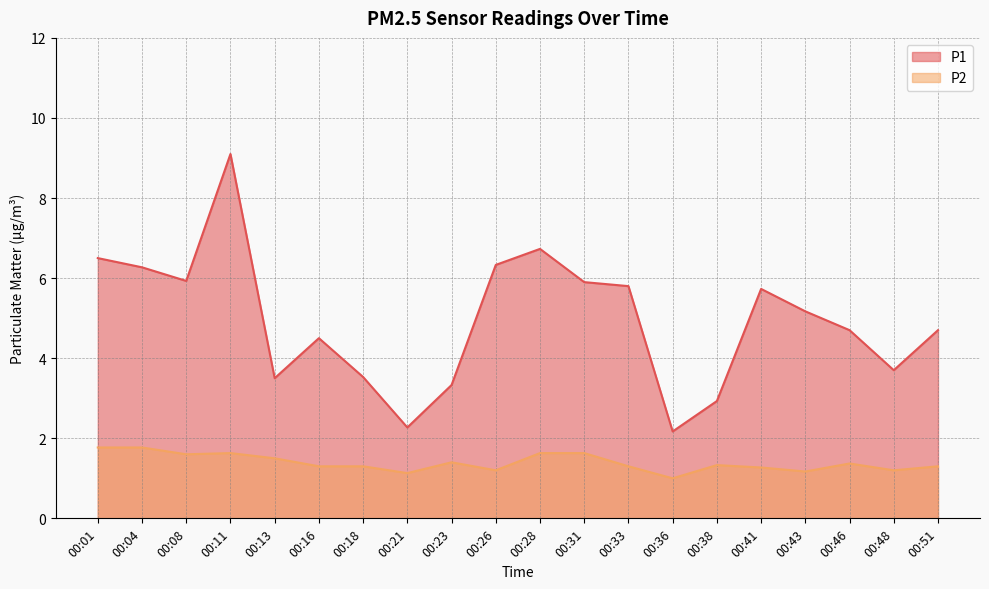

At which category is the sum across all series the highest?

00:11